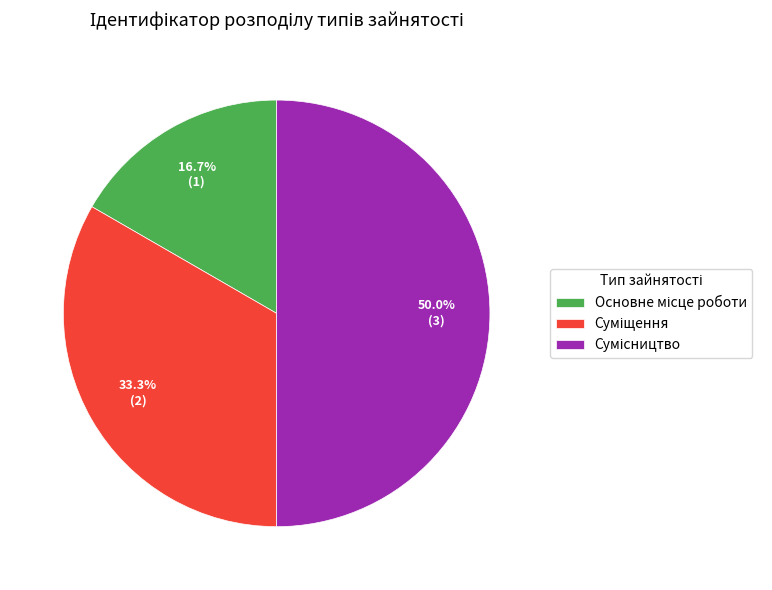

Is it true that Основне місце роботи is 8% of the pie?

False